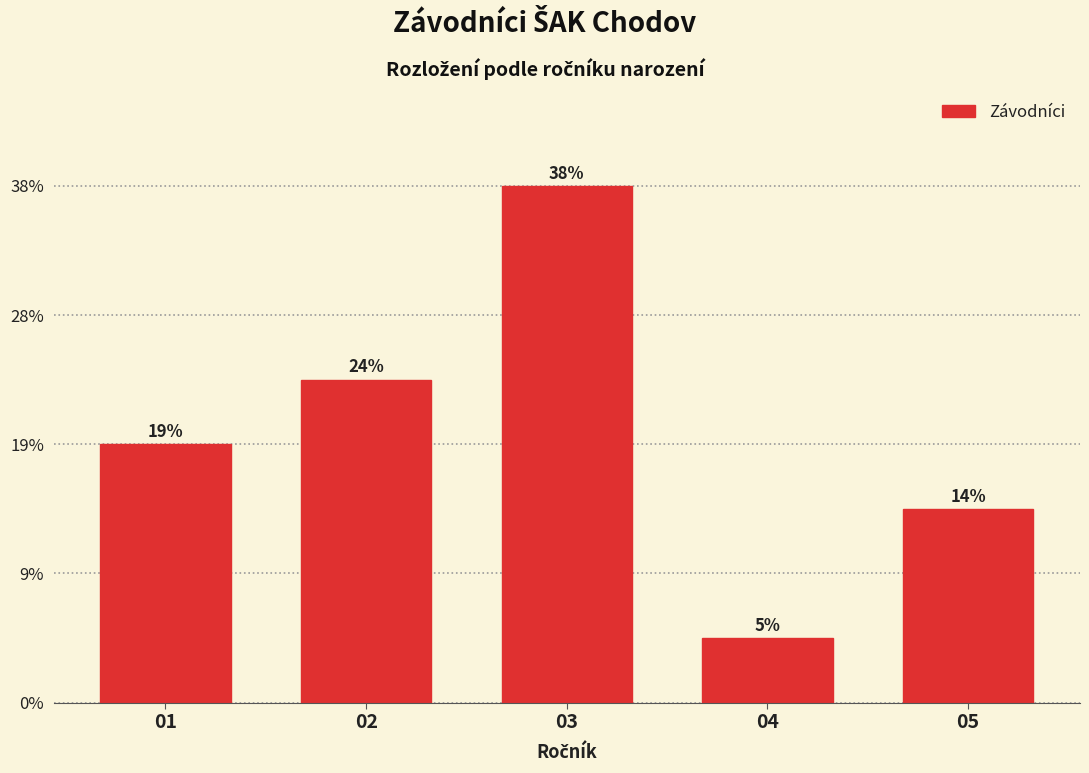

Does the chart contain any negative values?

No